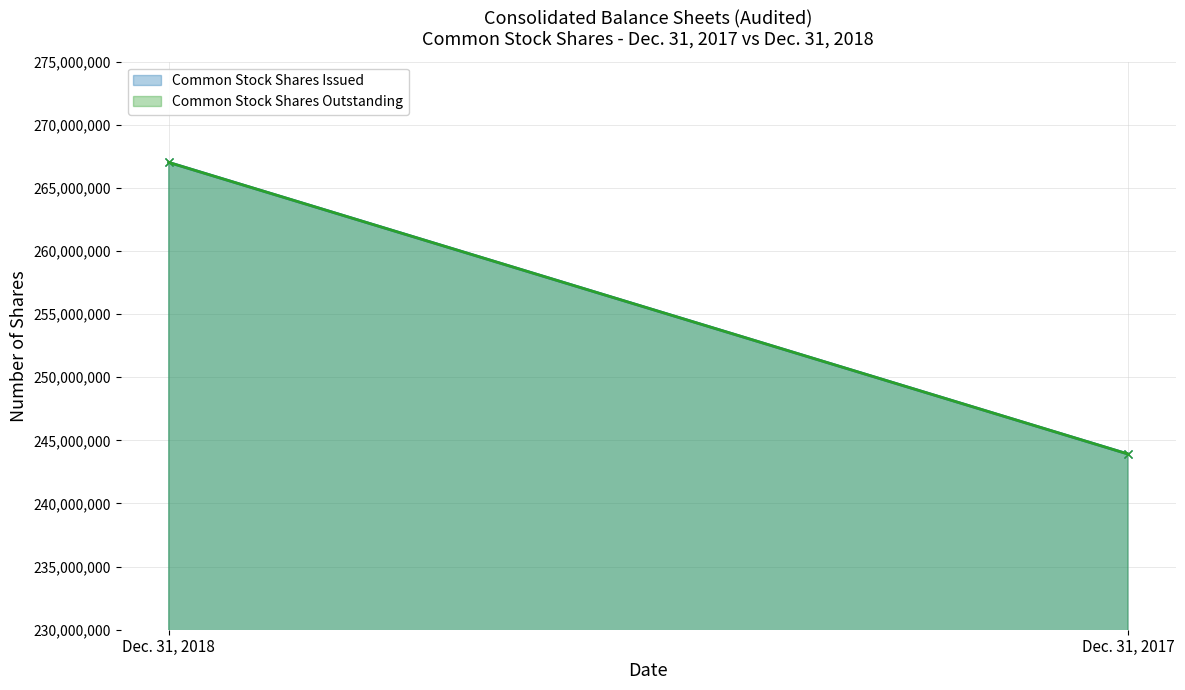

At which category does the chart reach its peak across all series?

Dec. 31, 2018